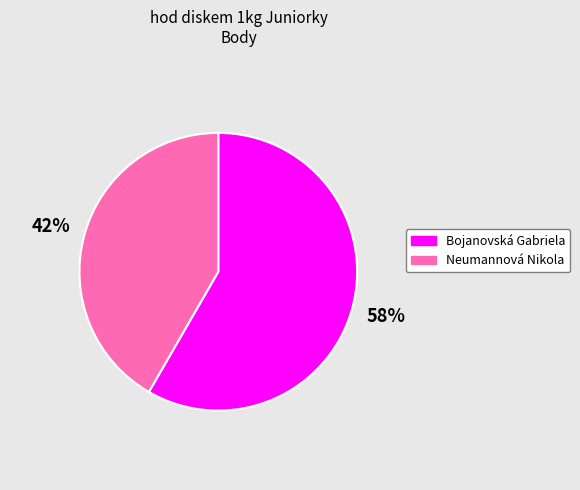

Is it true that Neumannová Nikola is 55% of the pie?

False